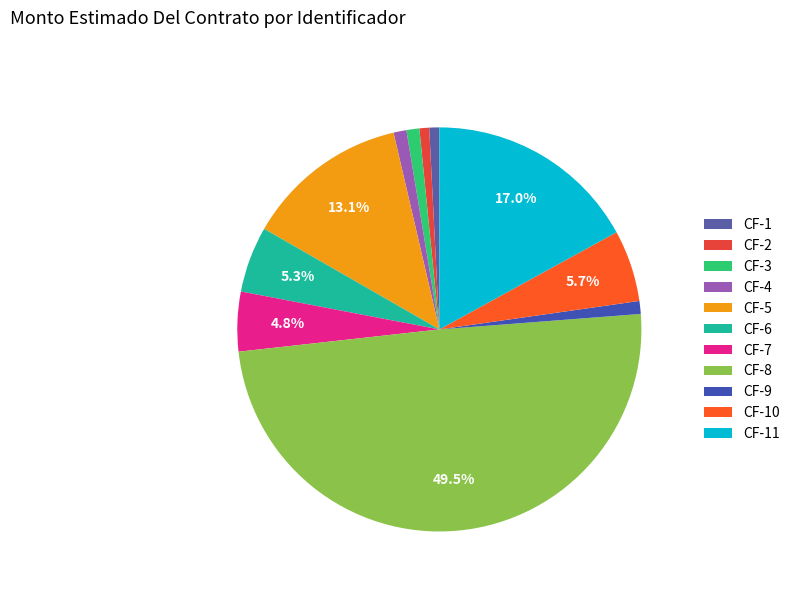

How many slices are in this pie chart?

11